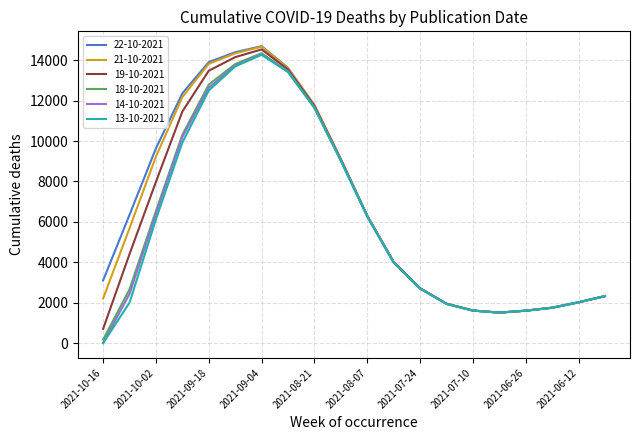

Which series has the widest spread of values?

14-10-2021